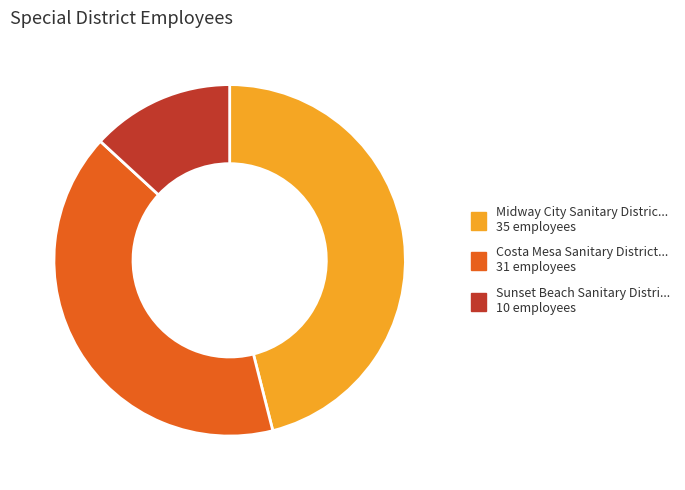

Is there a majority slice in this chart?

No